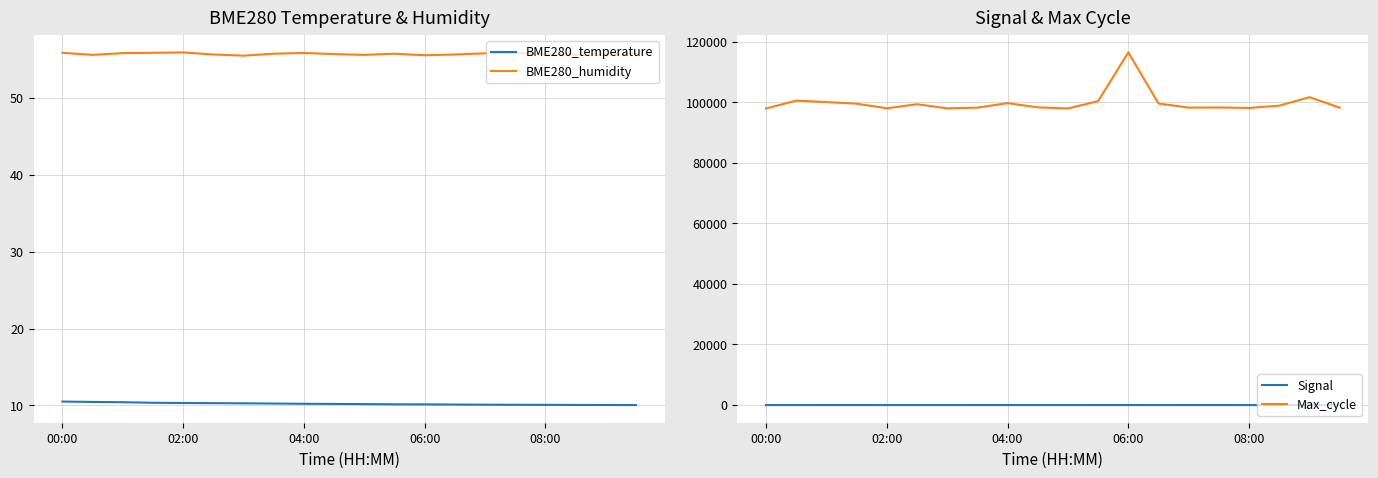

Is the value of BME280_temperature at 19 greater than the value of Max_cycle at 15?

No